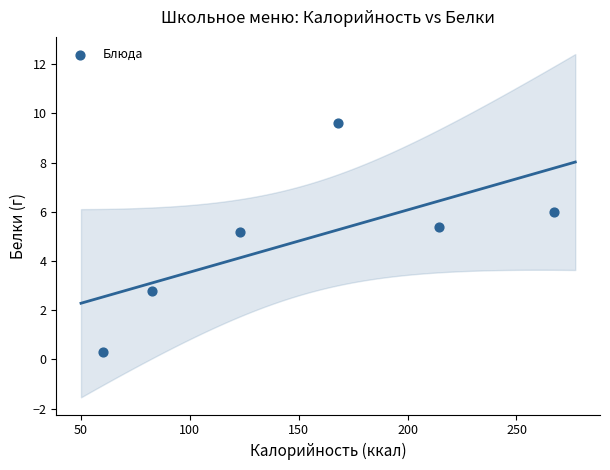

What is the average Y value?

4.9